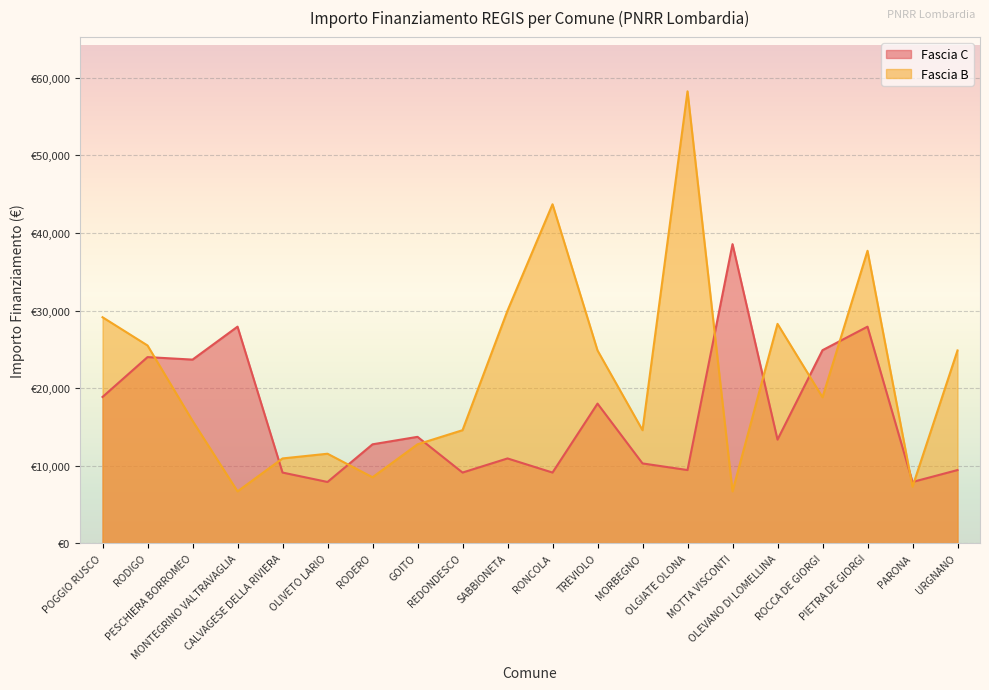

What is the sum of all Fascia B values?

430376